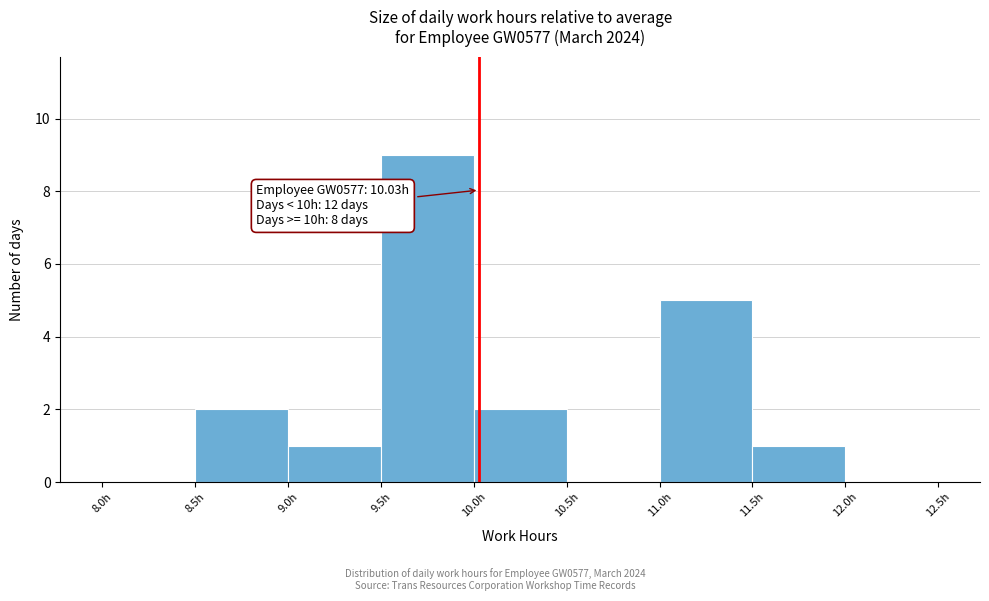

Over which range of the x-axis is the bar tallest?

9.5 to 10.0